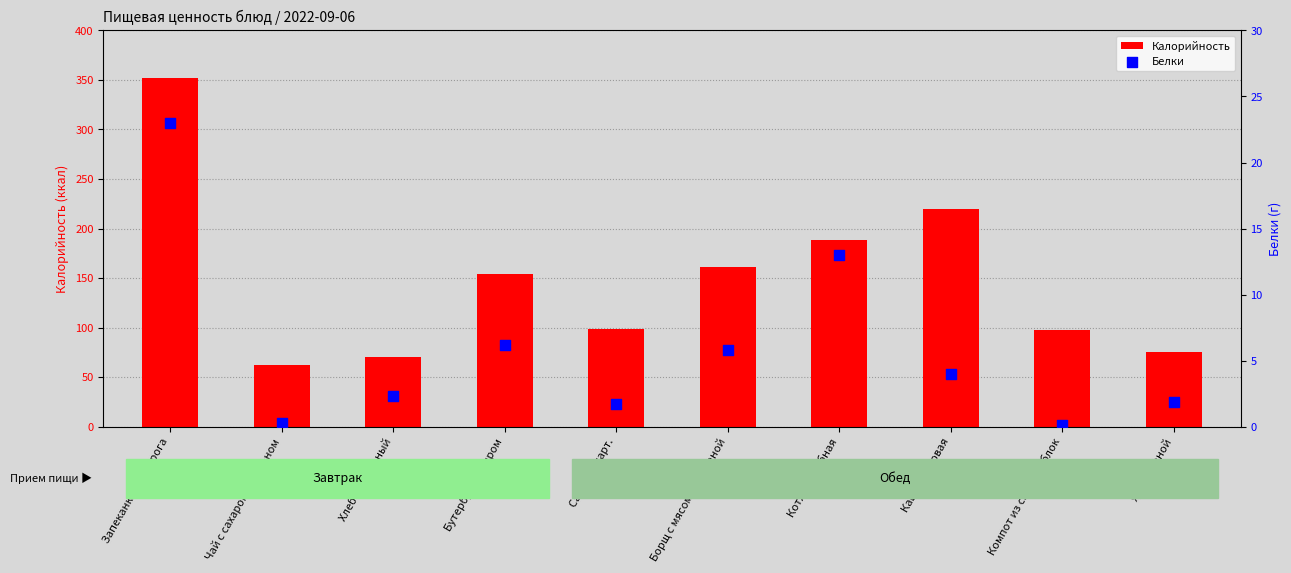

Which series reaches the maximum Y coordinate?

Калорийность